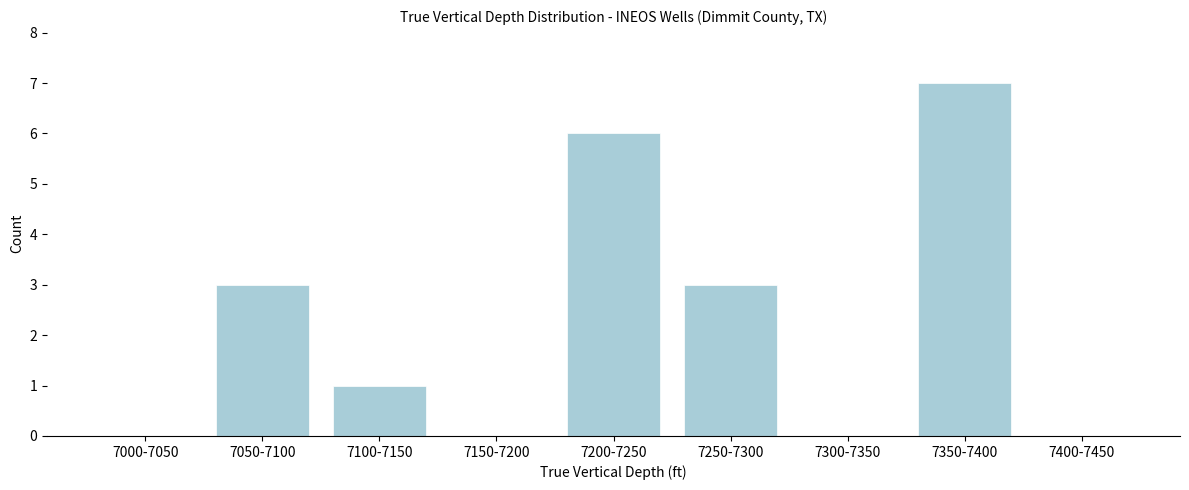

Reading left to right, list all the values displayed in this chart.

7000-7050=0	7050-7100=3	7100-7150=1	7150-7200=0	7200-7250=6	7250-7300=3	7300-7350=0	7350-7400=7	7400-7450=0